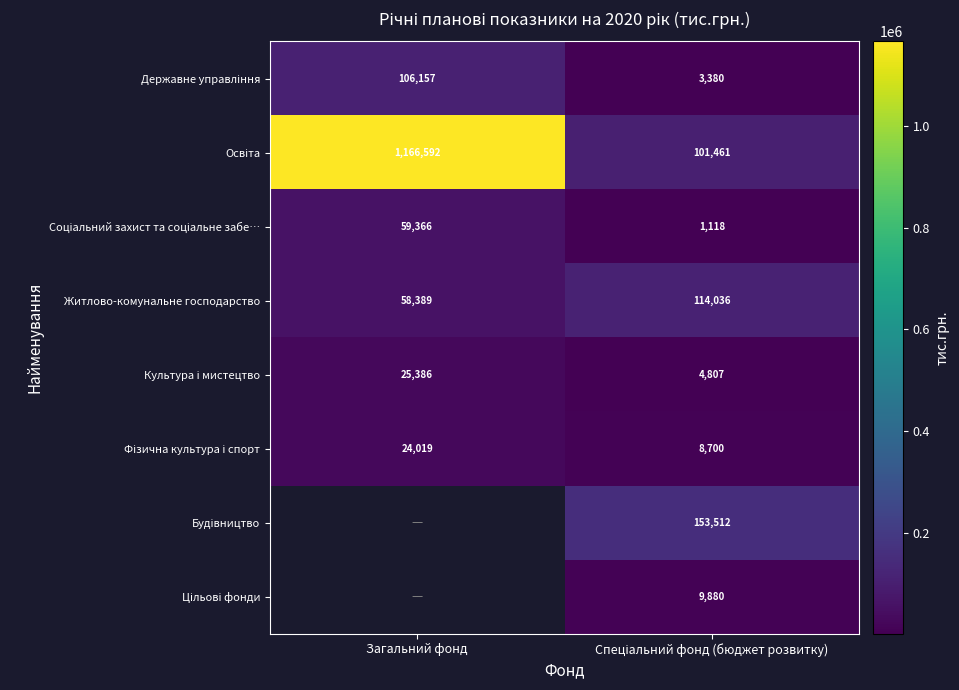

True or false: Житлово-комунальне господарство has a value of 58389.0 at Загальний фонд.

True